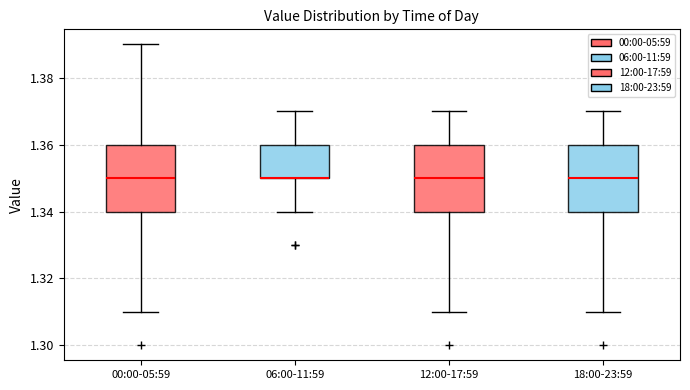

Where is the lower edge of the box for 12:00-17:59 on the y-axis? The values are not printed on the chart, so give them approximately, as read against the axis.

1.34